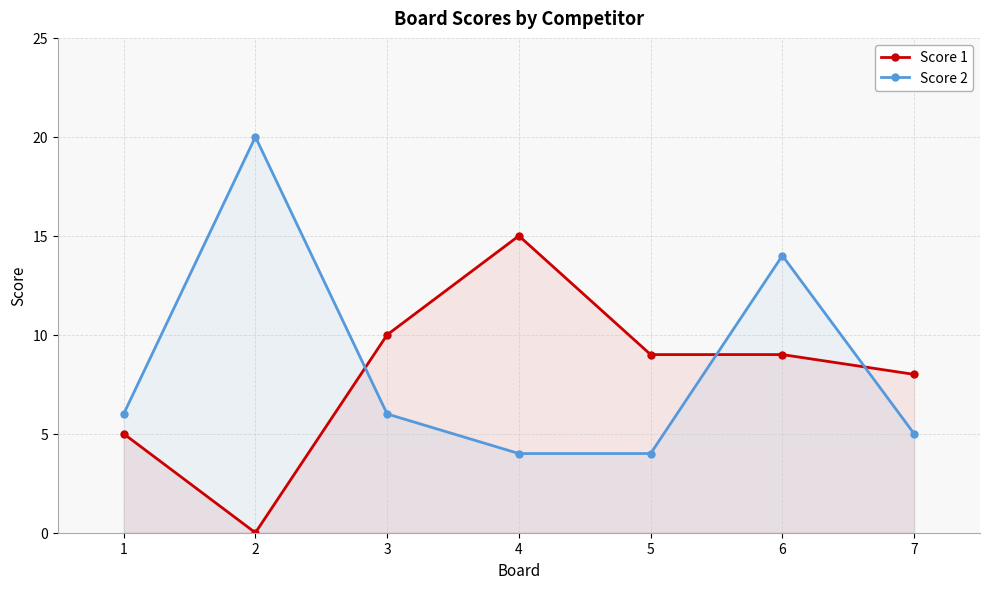

The Score 1 series shows 5 at 1. True or false?

True